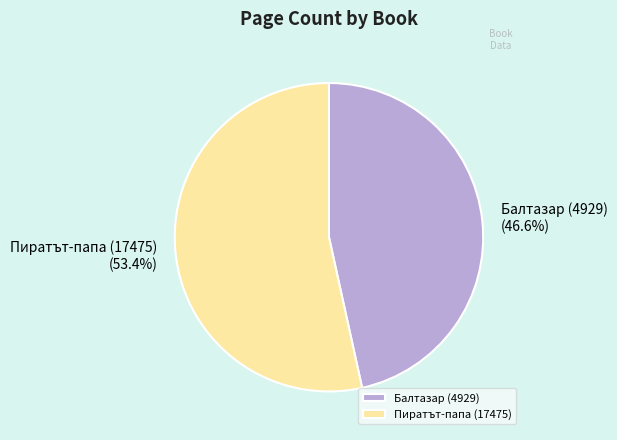

Is the sum of Балтазар (4929) and Пиратът-папа (17475) greater than half?

Yes